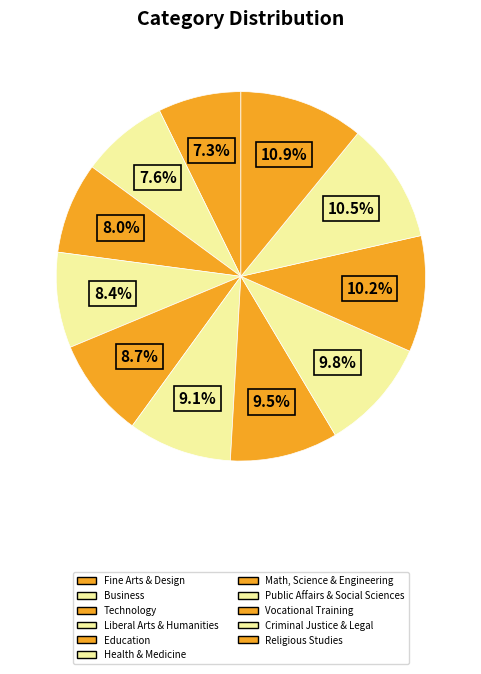

Is it true that Liberal Arts & Humanities is 23% of the pie?

False